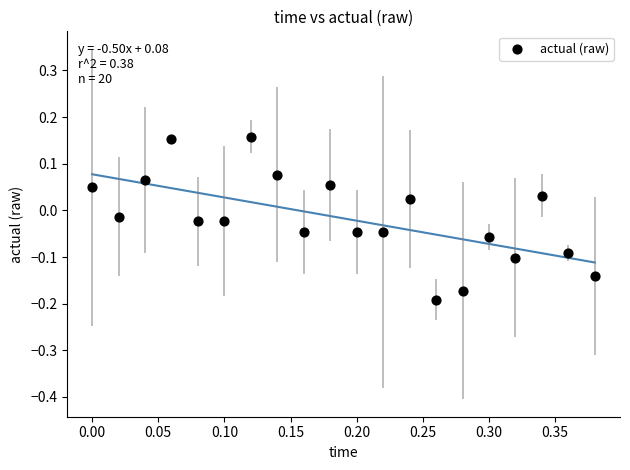

What is the range of Y values (max minus min)?

0.3